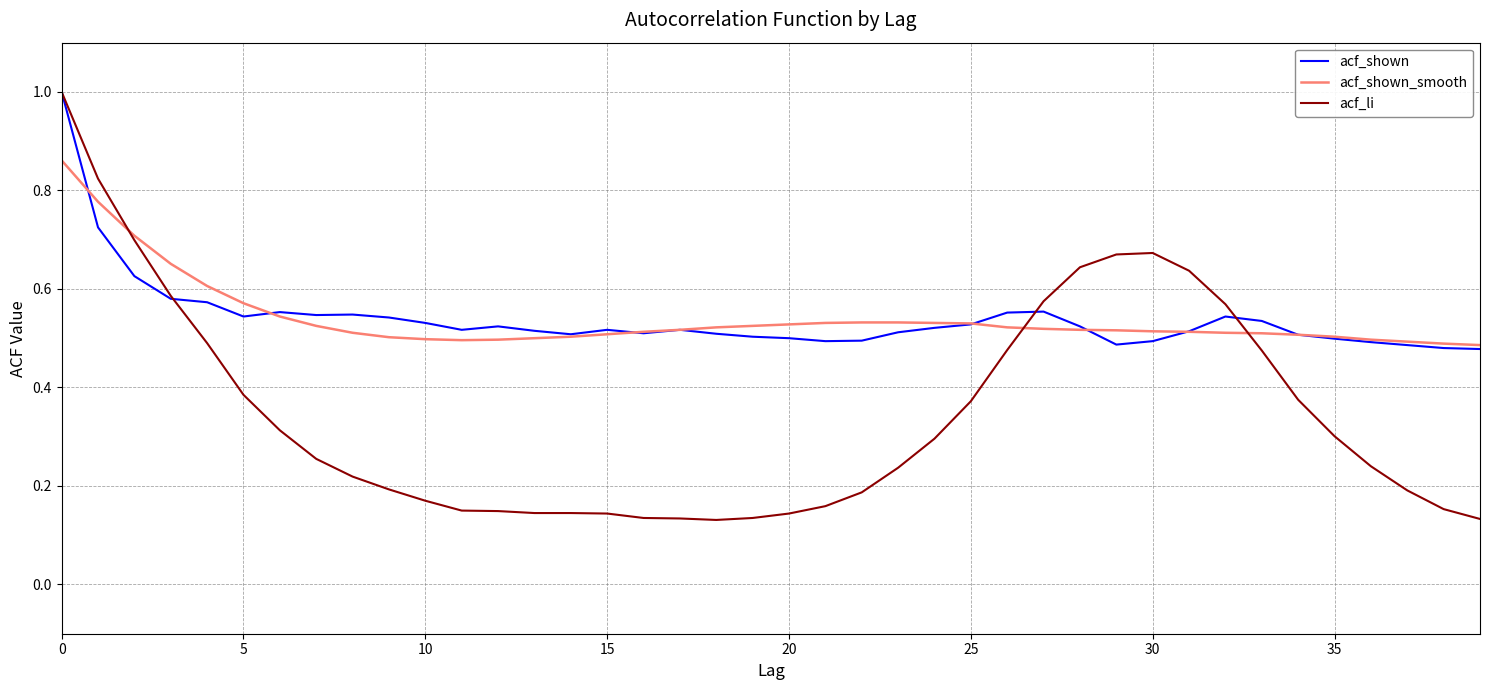

Does the chart have visible grid lines?

Yes